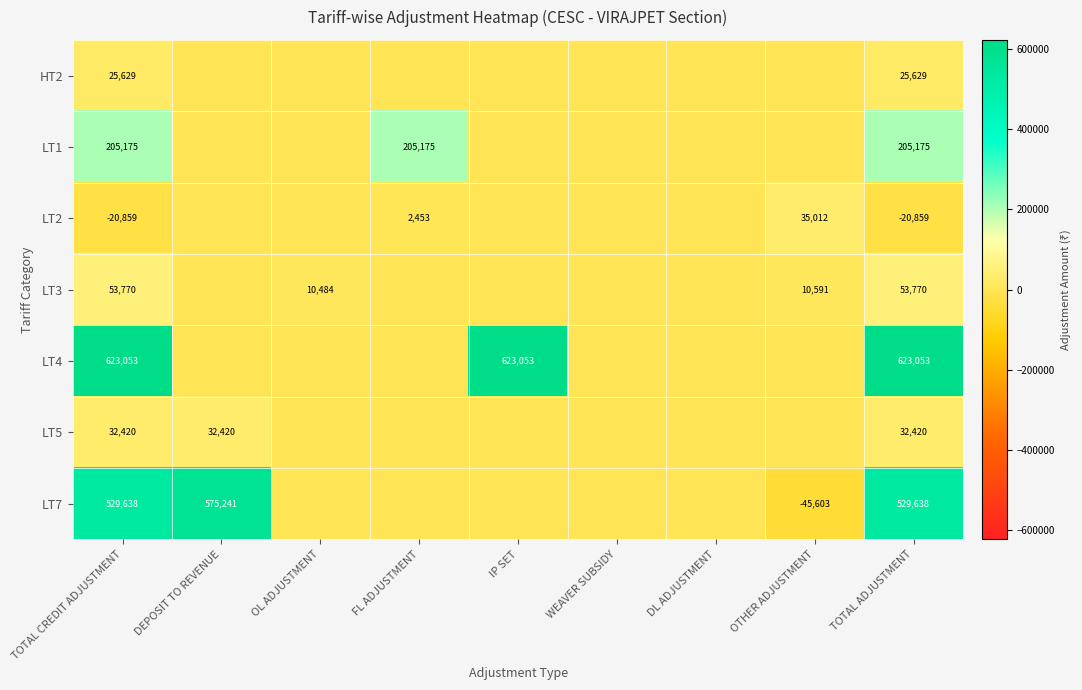

The LT4 series shows 623053 at IP SET. True or false?

True